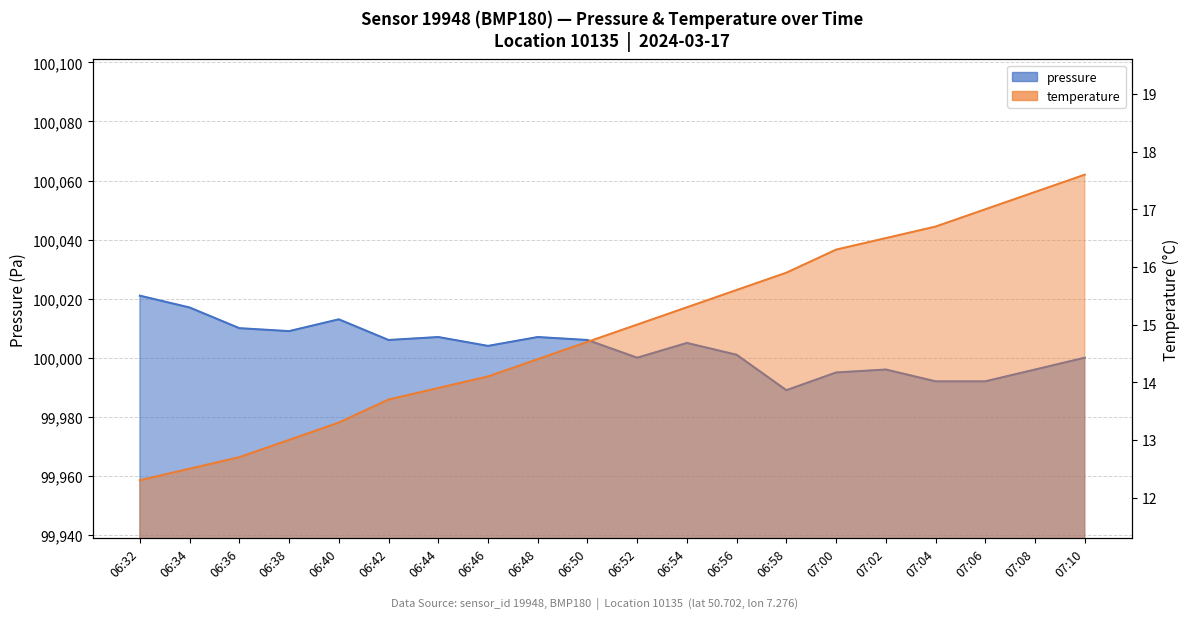

What is the sum of the temperature values at 06:48 and 06:50?

29.1